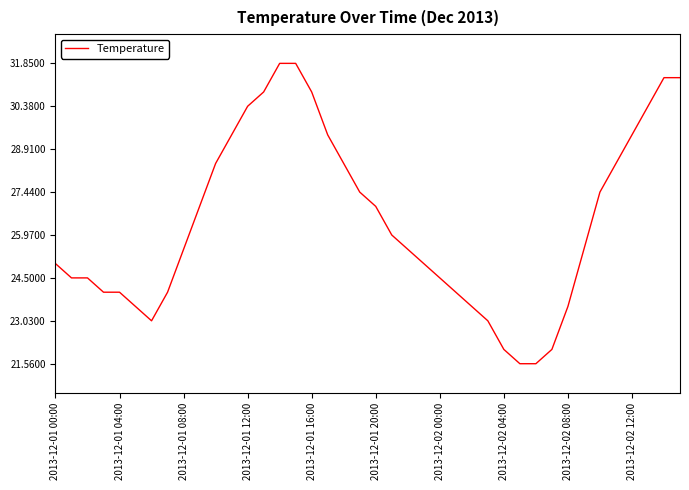

What is the maximum value shown in the chart?

31.9